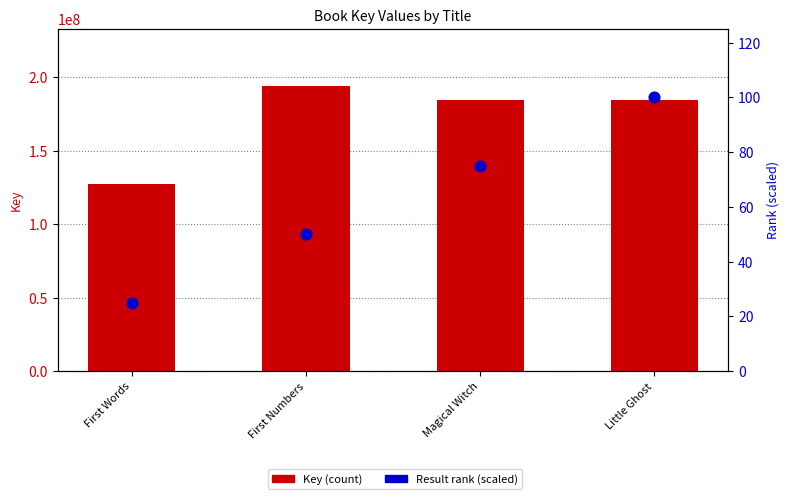

Which series reaches the maximum Y coordinate?

Key